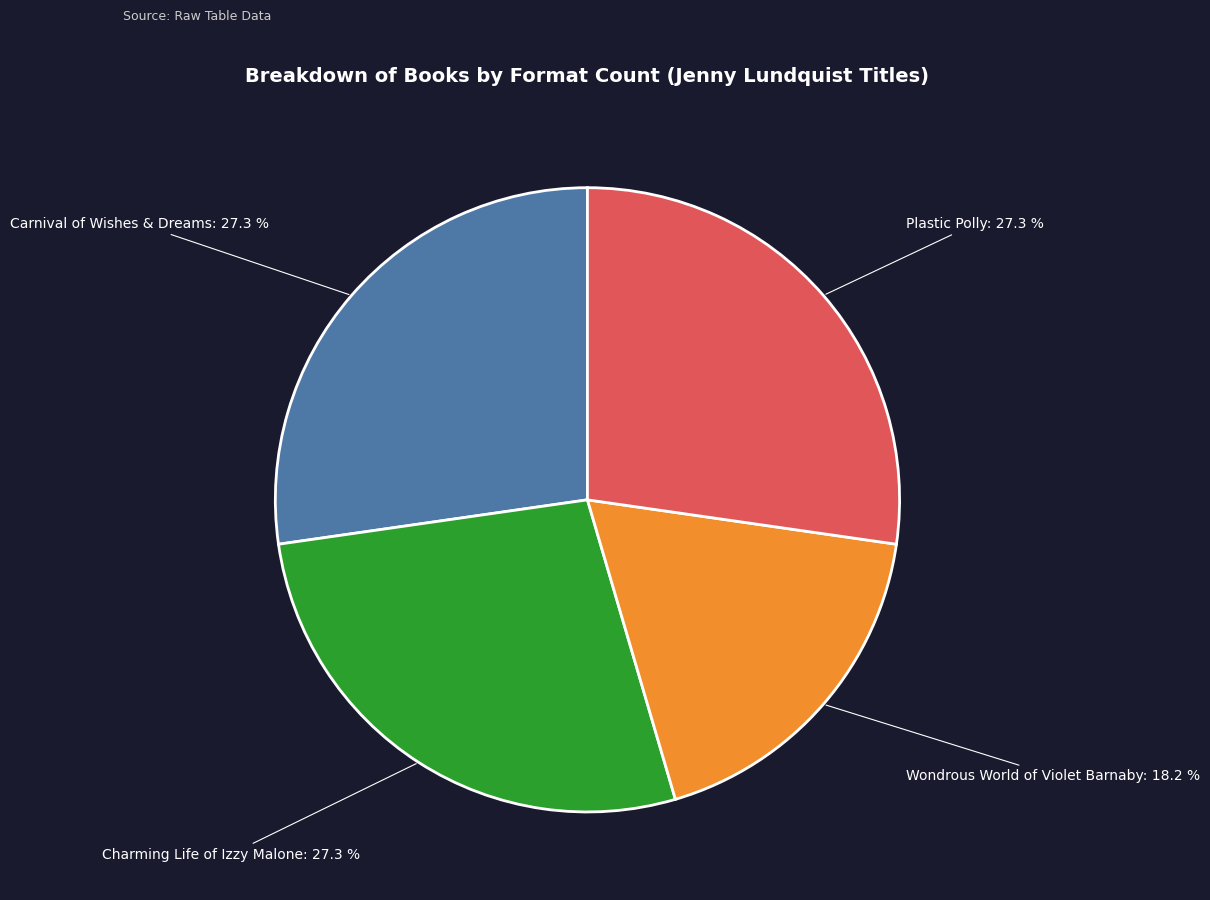

Which has a higher value, Wondrous World of Violet Barnaby or Plastic Polly?

Plastic Polly